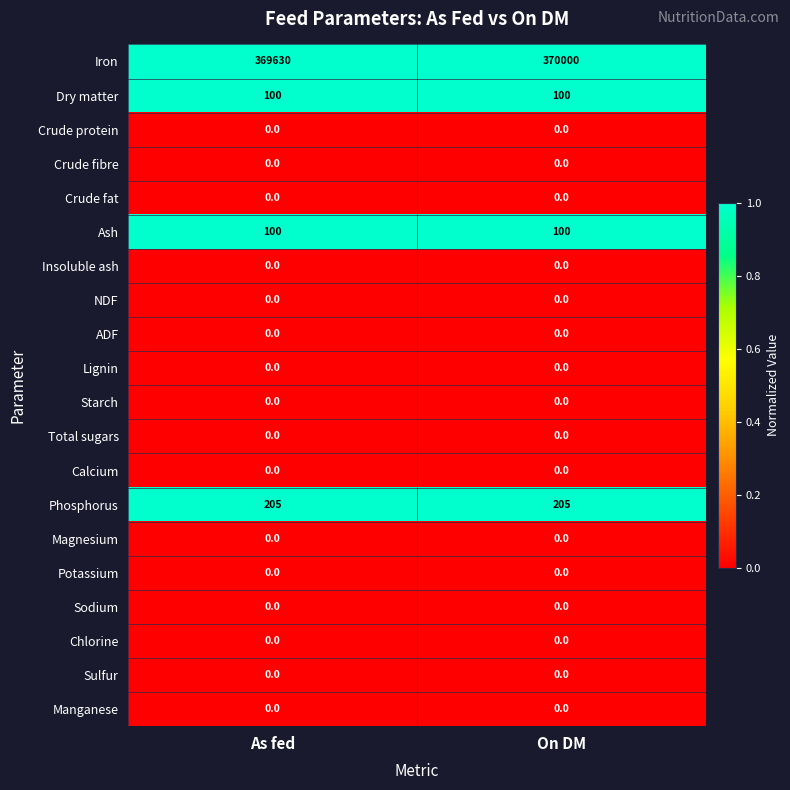

What is the average value of the Iron series?

369815